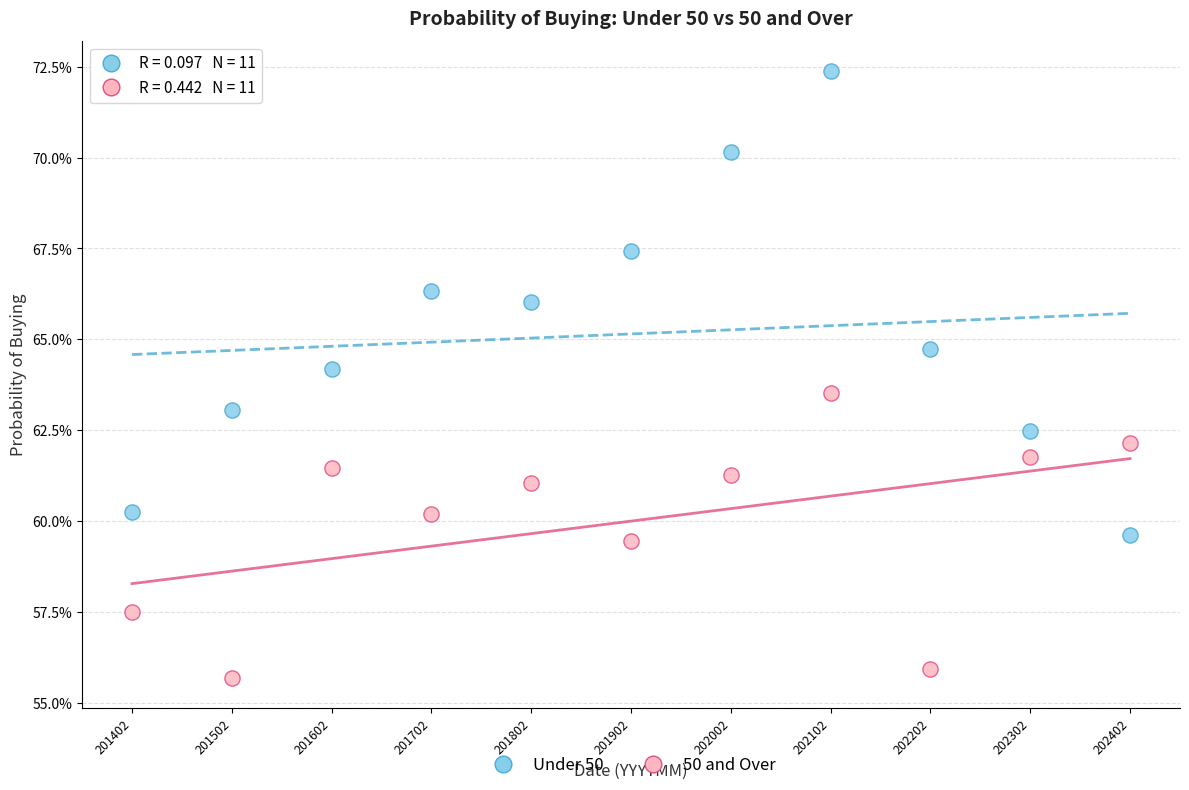

Which series has the widest spread of Y values?

Under 50